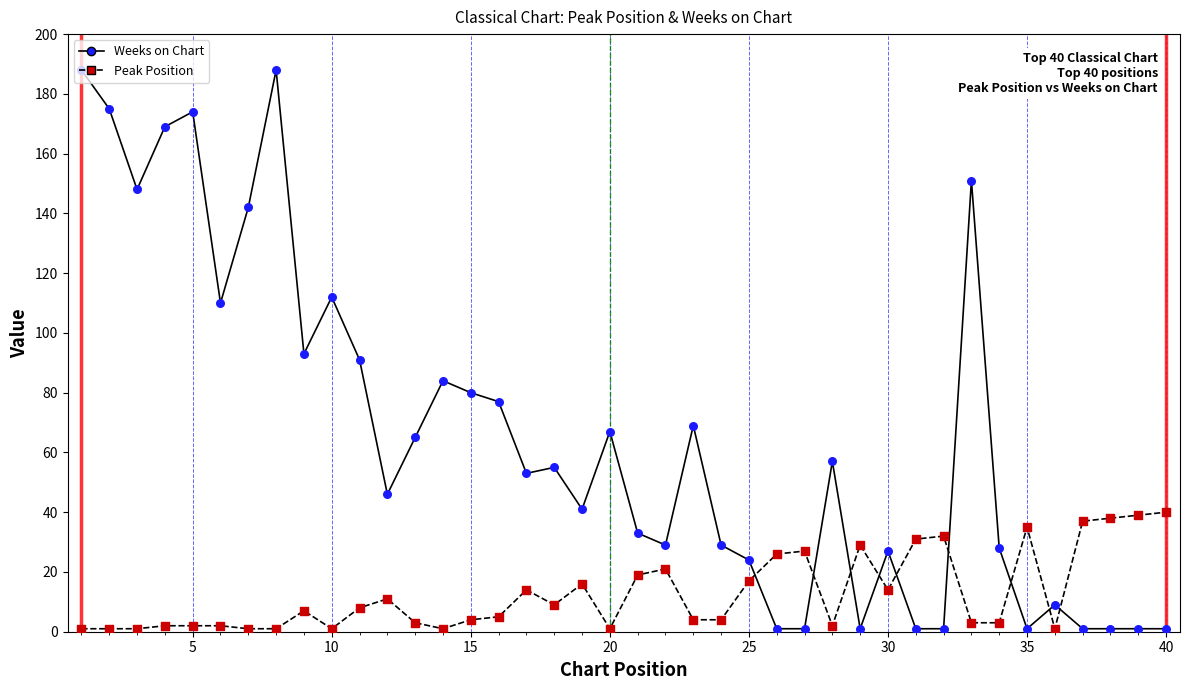

What are all the series names shown in the legend?

Weeks on Chart, Peak Position